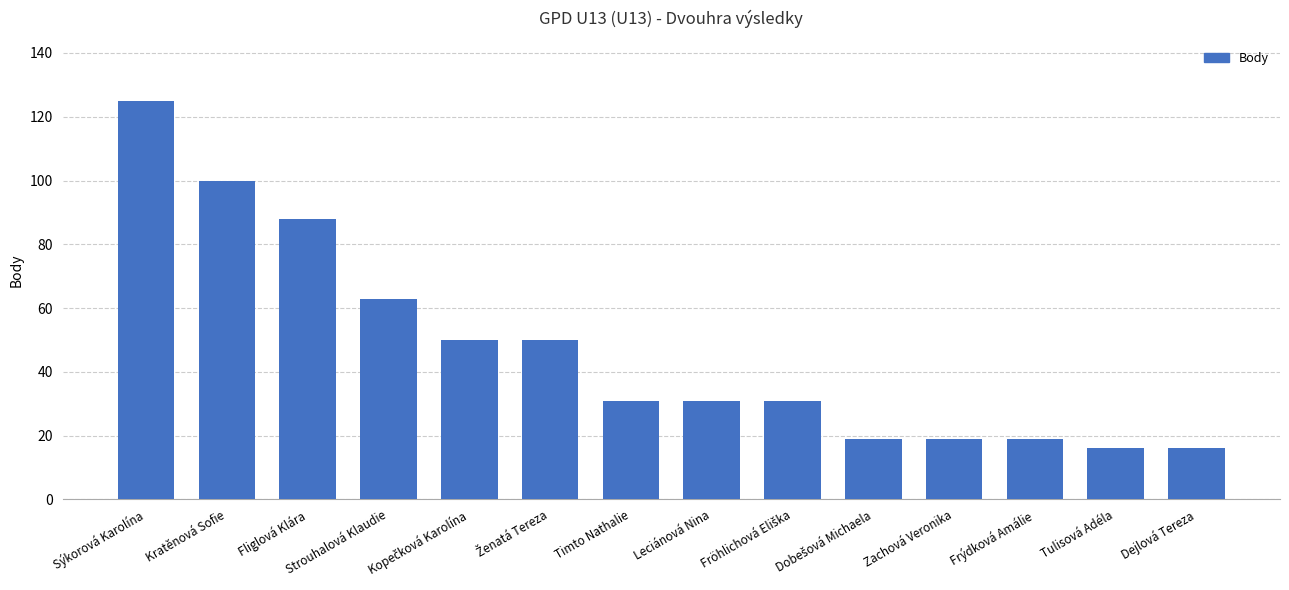

Which has a higher value, Sýkorová Karolína or Zachová Veronika?

Sýkorová Karolína